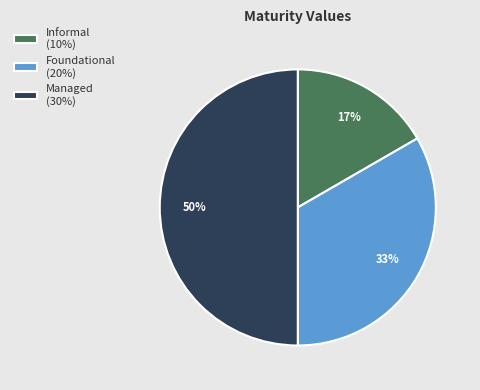

Do Managed (30%) and Foundational (20%) together represent more than half of the pie?

Yes